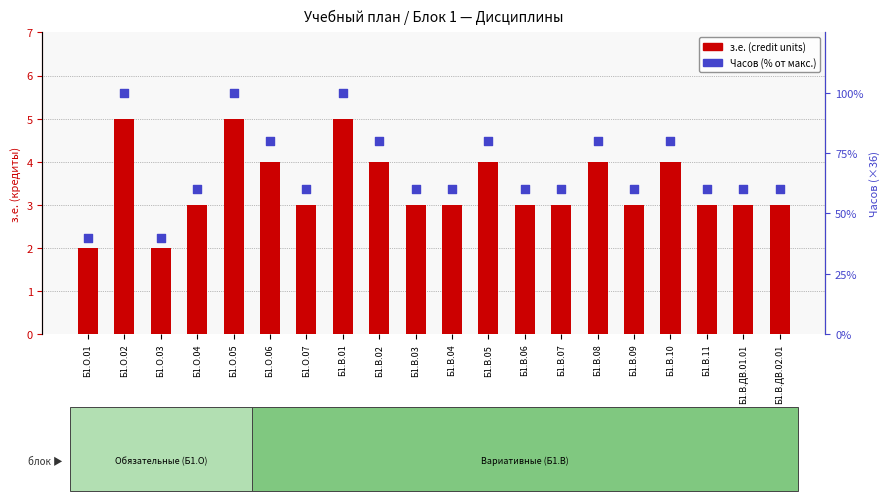

What is the total value across all series at Б1.В.10?

84